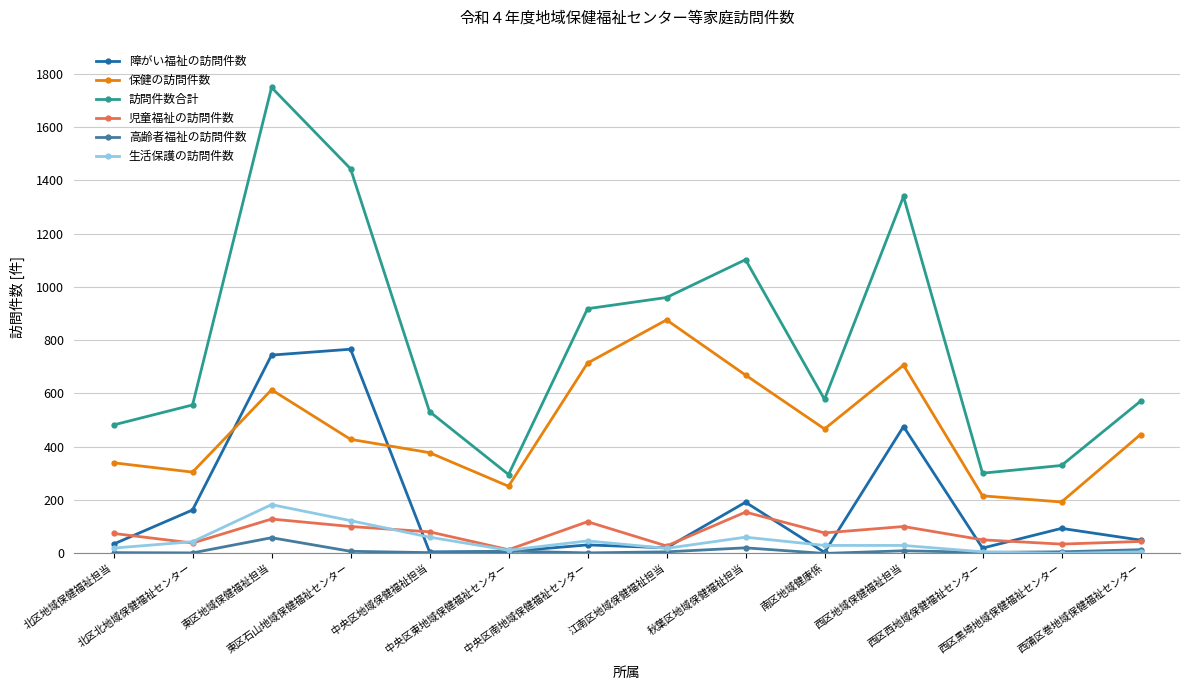

What is the total value across all series at 江南区地域保健福祉担当?

1910